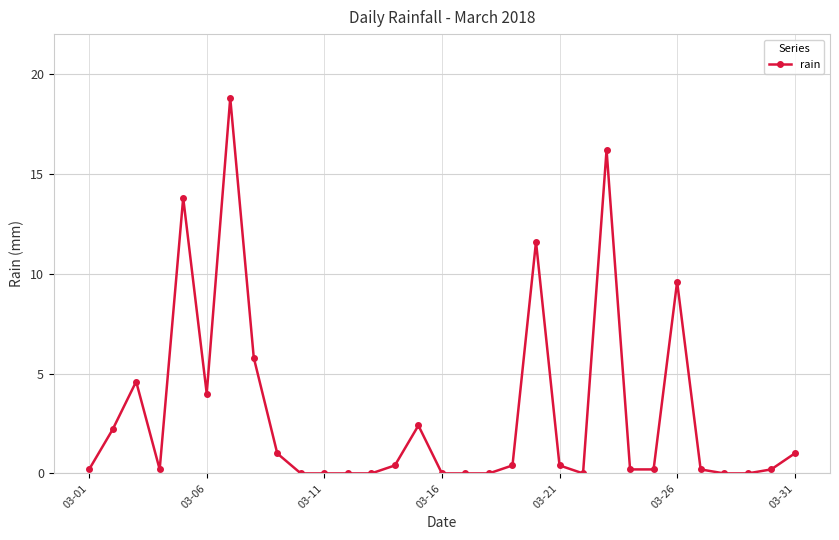

True or false: there are more than 2 points higher than both neighbors.

True